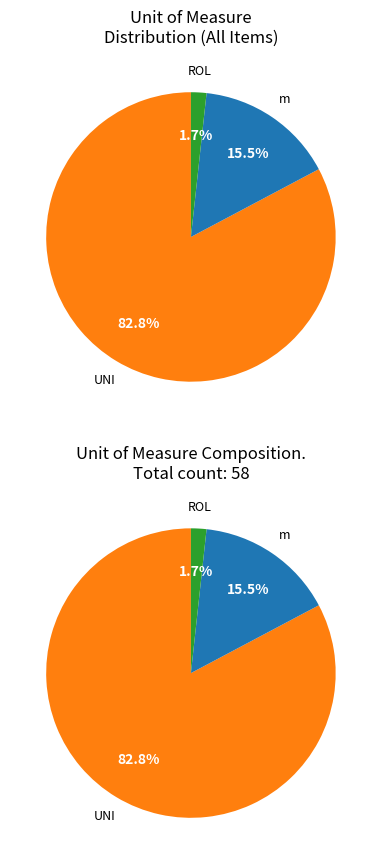

To the nearest percent, what is the difference between the ROL and m slice percentages?

14%